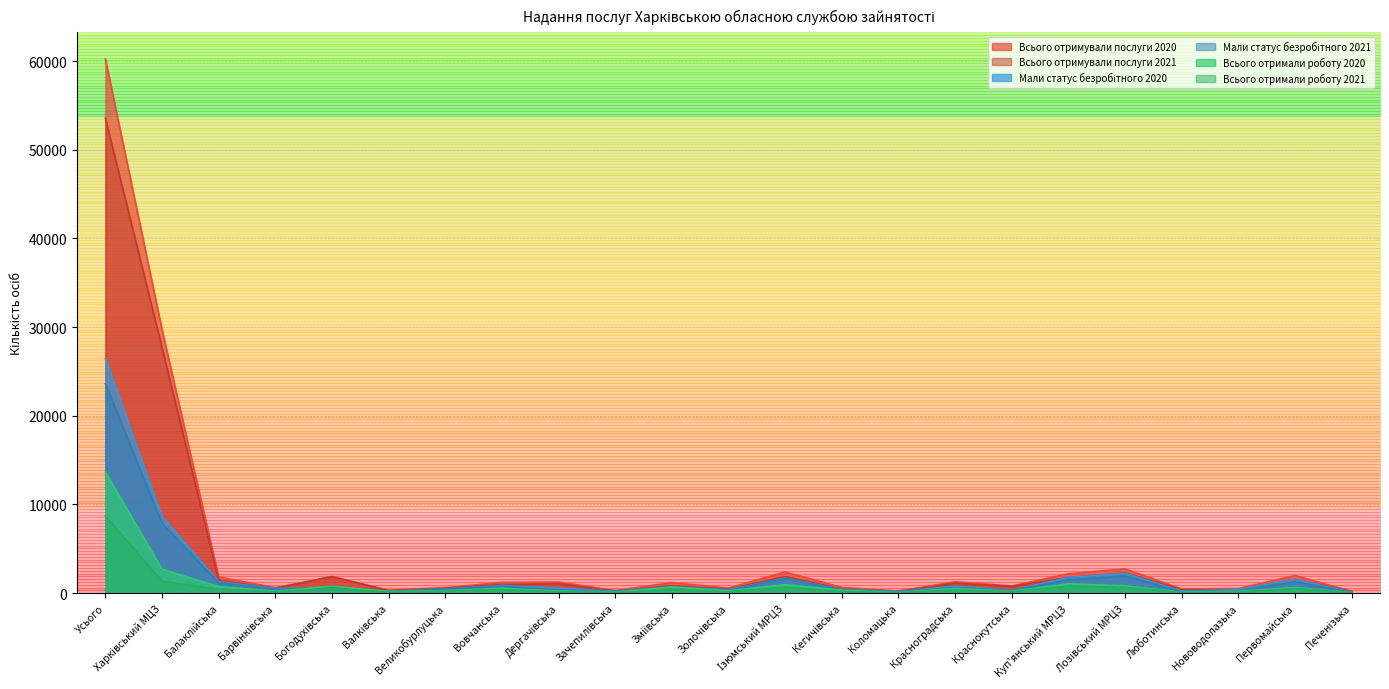

Is it true that Всього отримали роботу 2021 equals 869 at Ізюмський МРЦЗ?

False